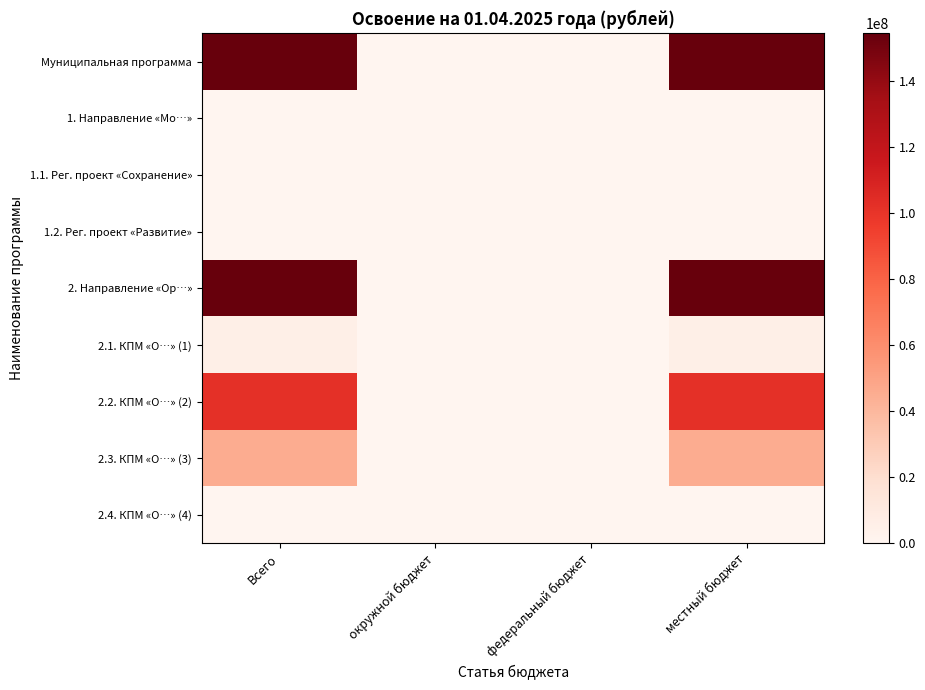

At which category is the sum across all series the highest?

Всего